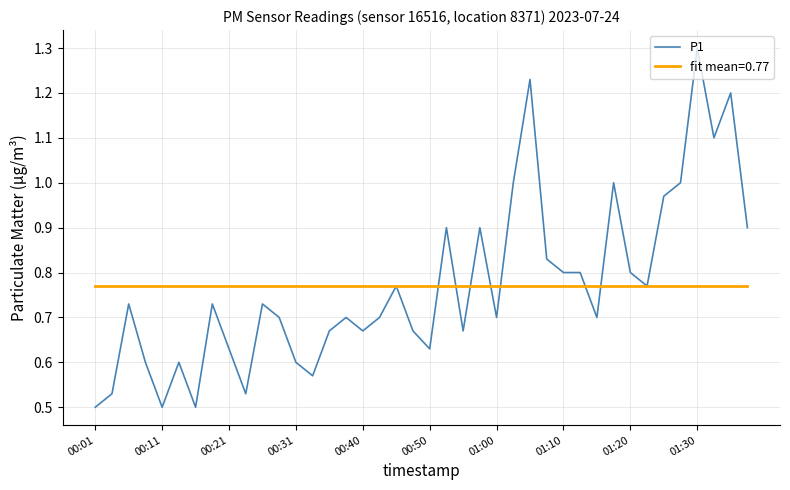

What is the maximum value shown in the chart?

1.3